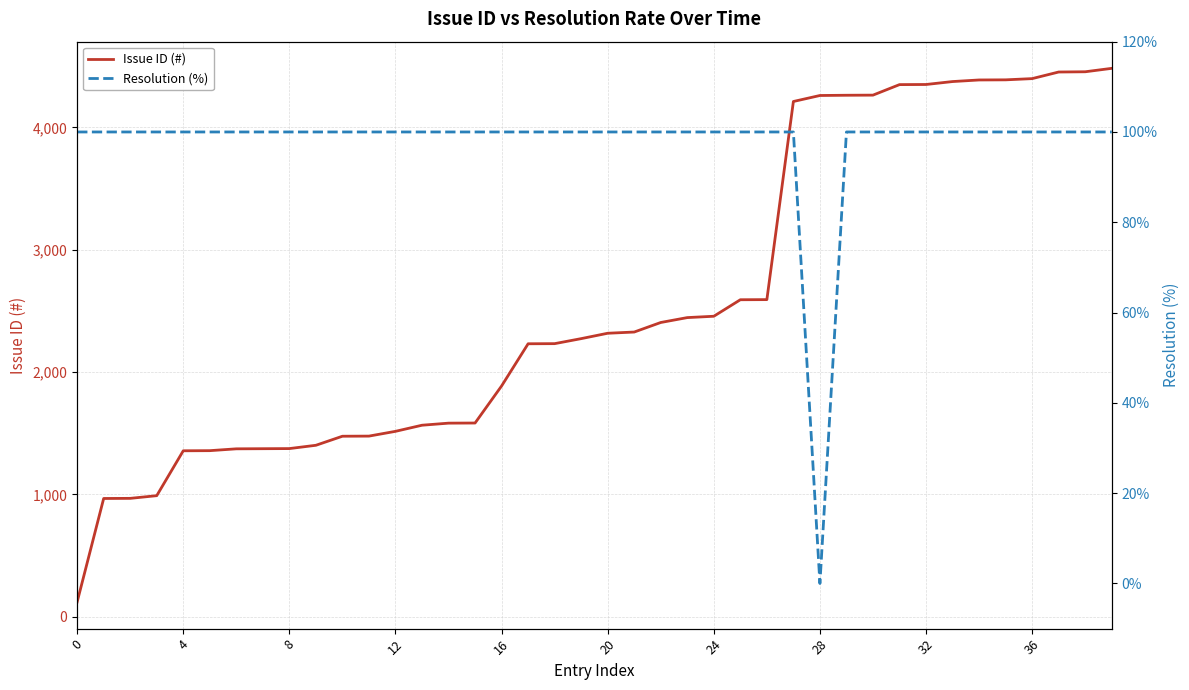

Which series has the largest range (max minus min)?

Issue ID (#)